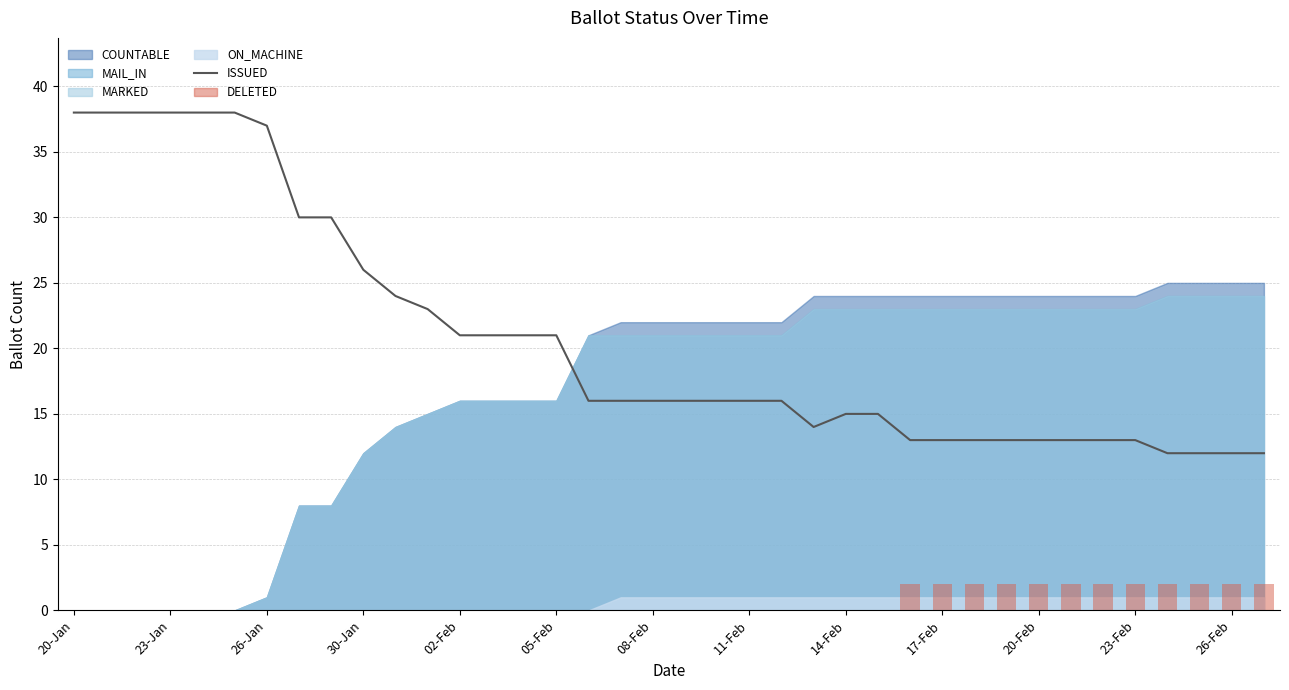

How many groups of bars are there?

38